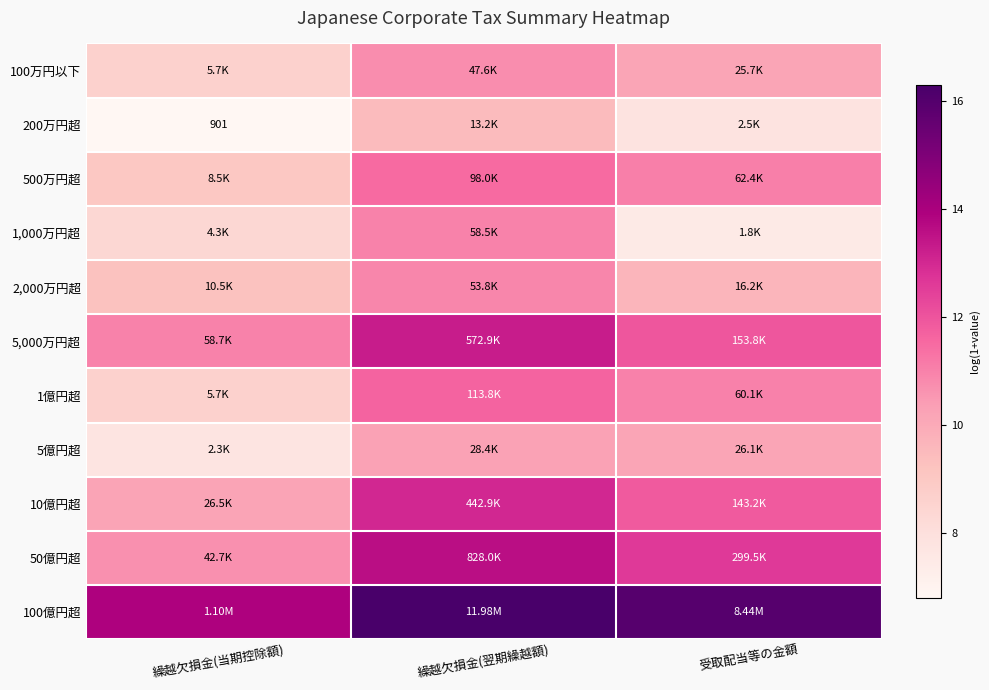

The value of 500万円超 at 繰越欠損金(当期控除額) is 9.0. True or false?

True